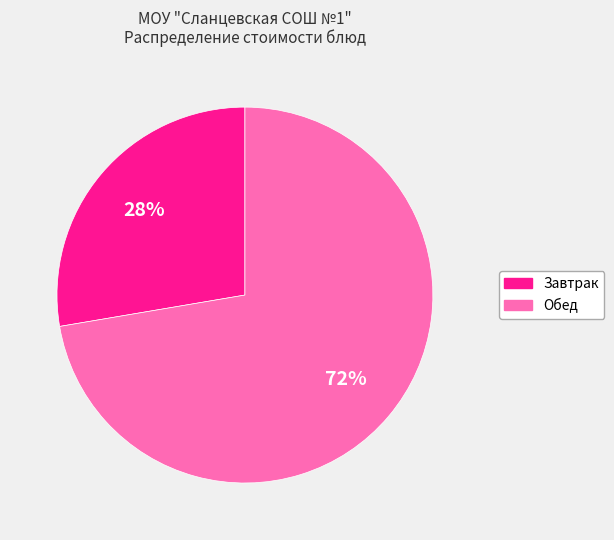

To the nearest percent, what is the average slice percentage?

50%